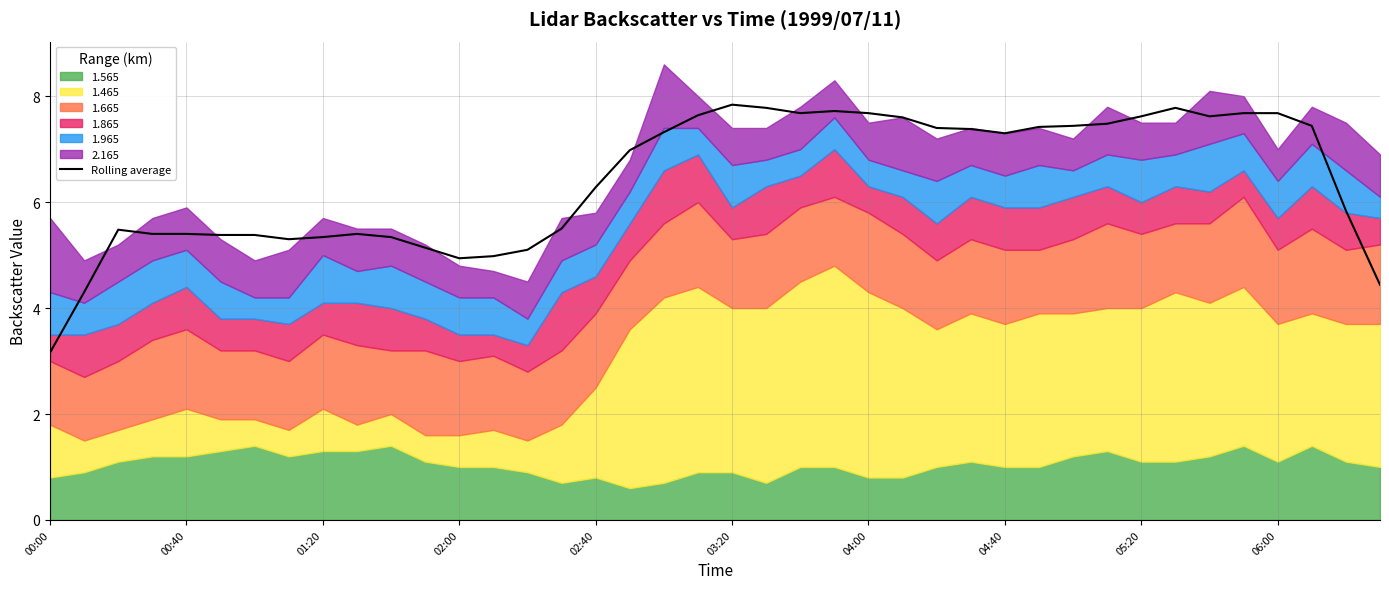

How many lines are shown in the chart?

1